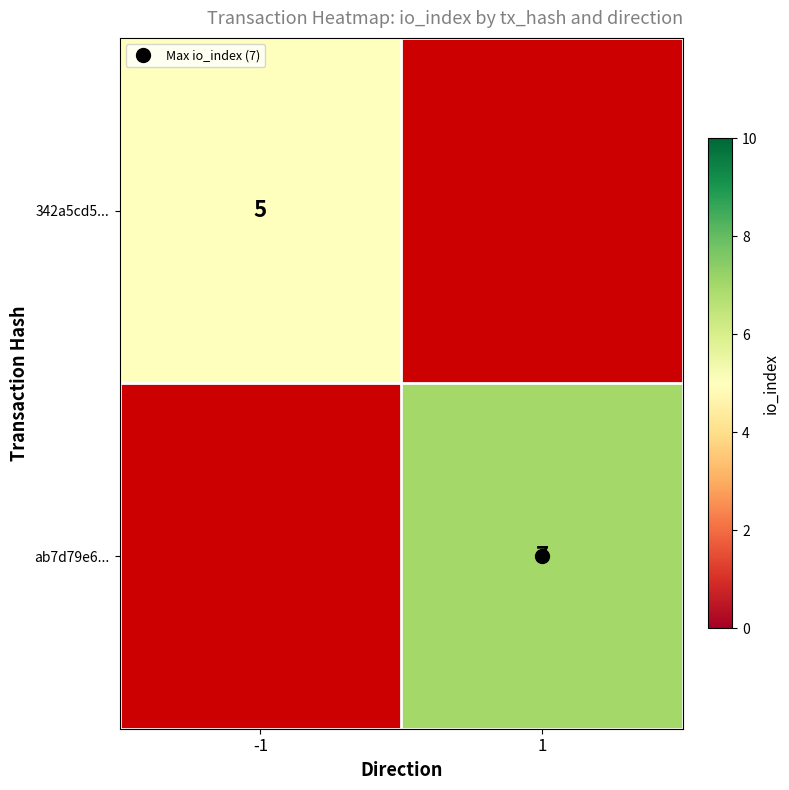

Is it true that ab7d79e6... equals 7.0 at 1?

True